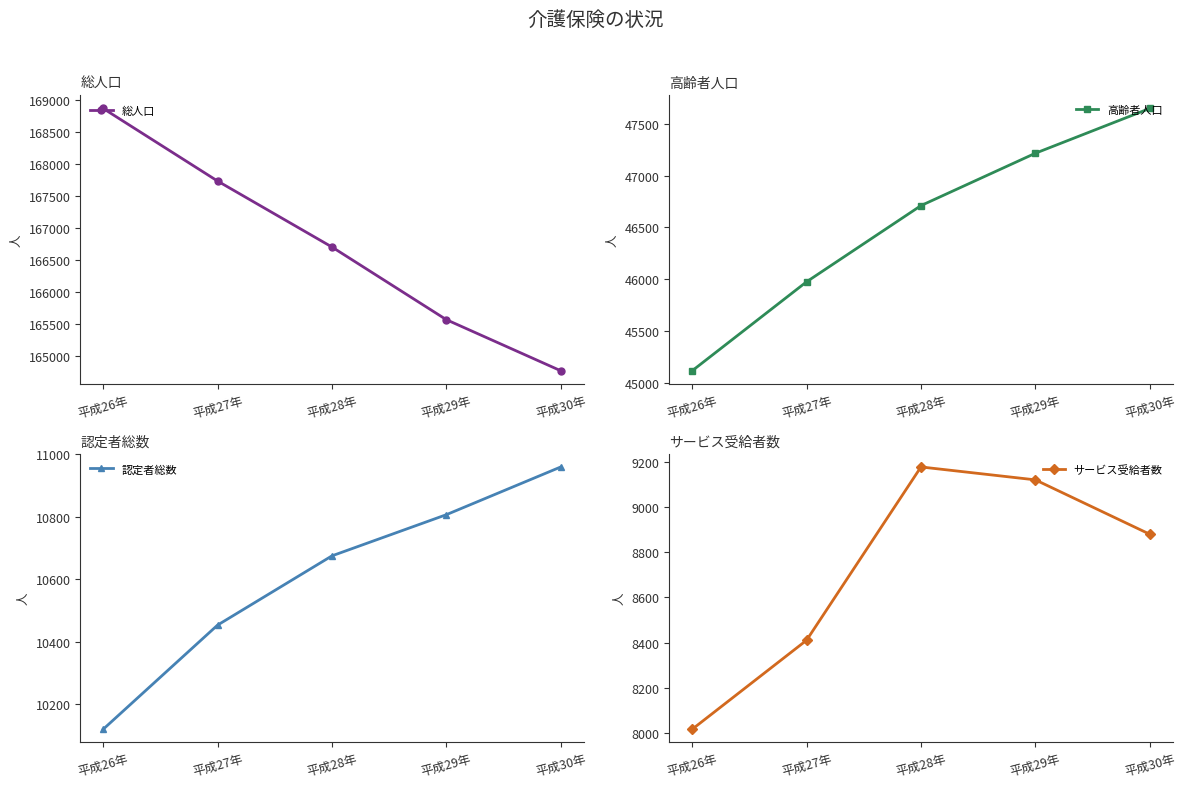

At which label is 総人口 closest to 166820?

平成28年